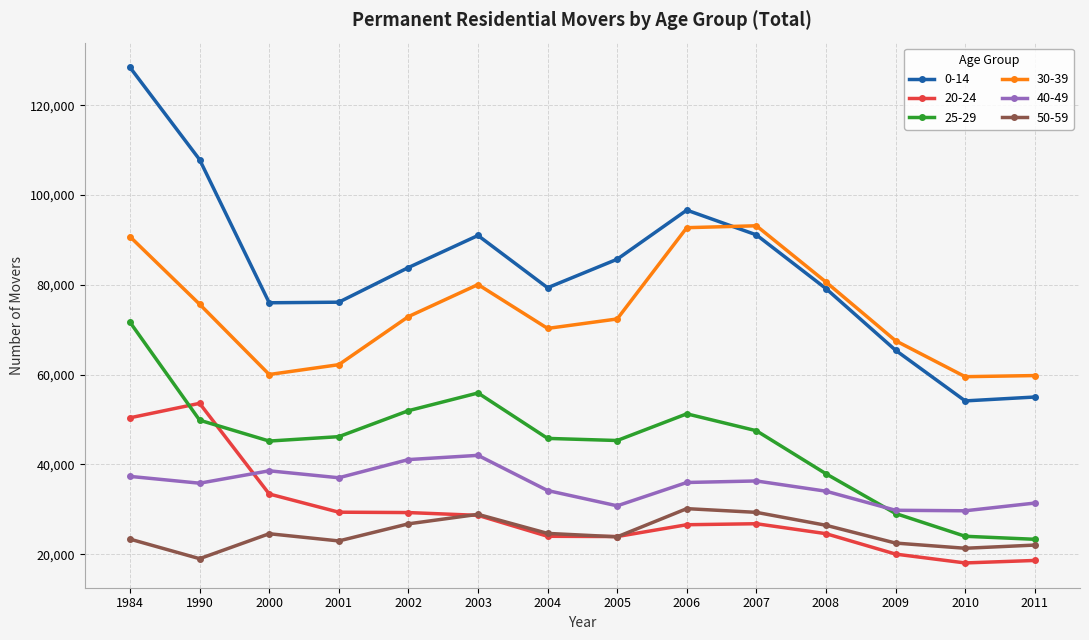

Where does the 40-49 series first go above 35972?

1984